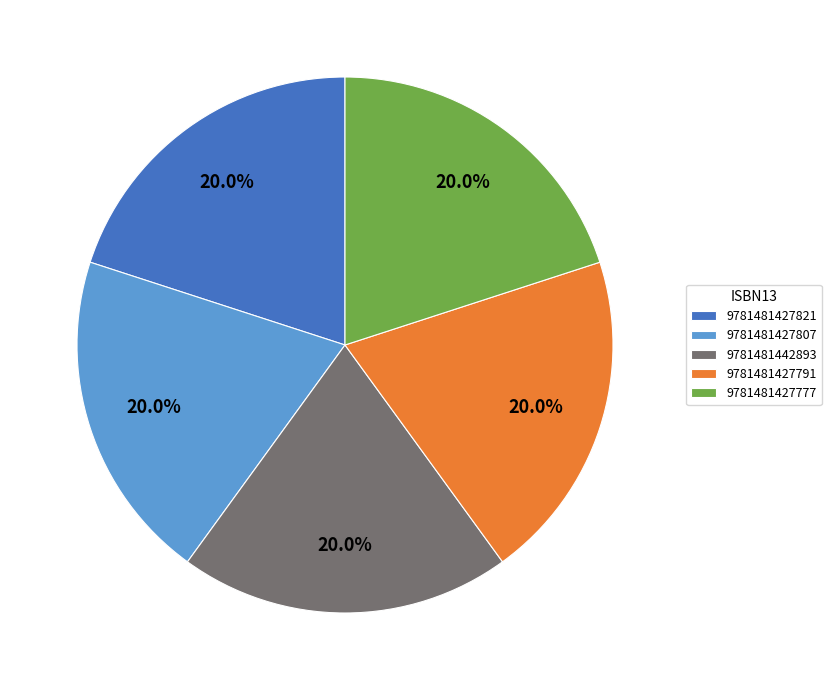

Does 9781481427777 account for over 50% of the chart?

No